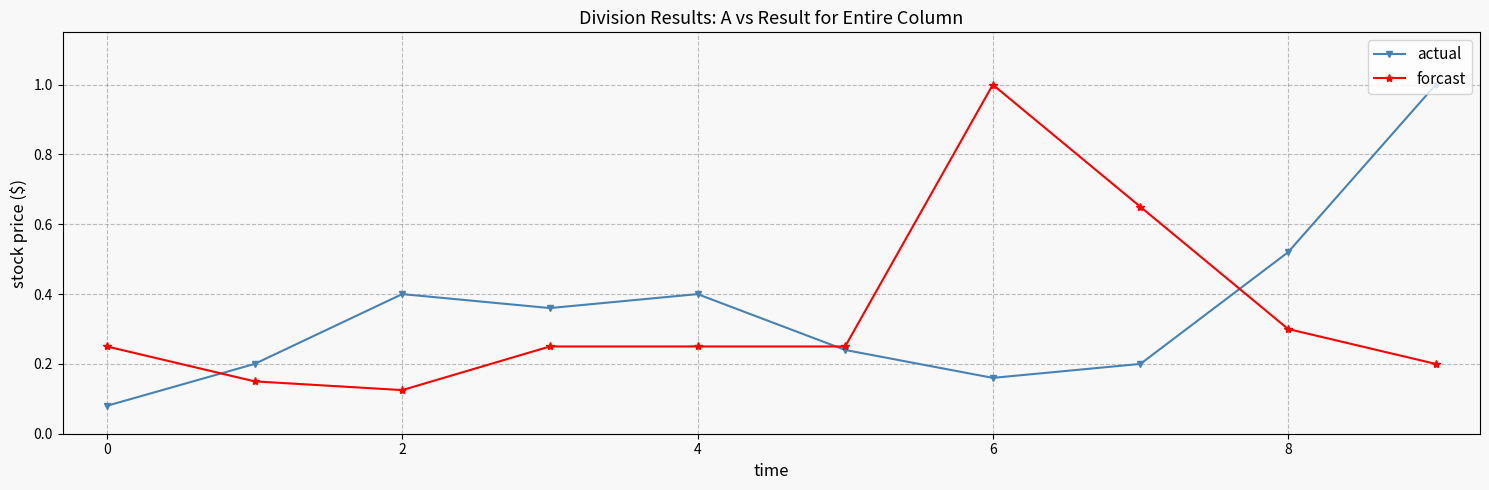

How many intersections are there between forcast and actual?

3